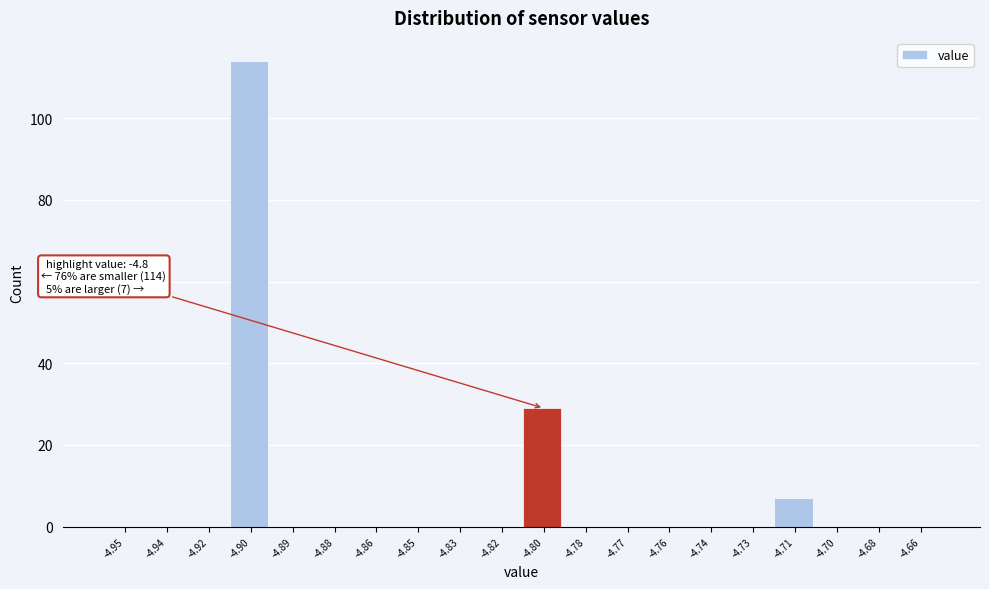

Reading left to right, list all the values displayed in this chart.

-4.95=0	-4.94=0	-4.92=0	-4.90=114	-4.89=0	-4.88=0	-4.86=0	-4.85=0	-4.83=0	-4.82=0	-4.80=29	-4.78=0	-4.77=0	-4.76=0	-4.74=0	-4.73=0	-4.71=7	-4.70=0	-4.68=0	-4.66=0